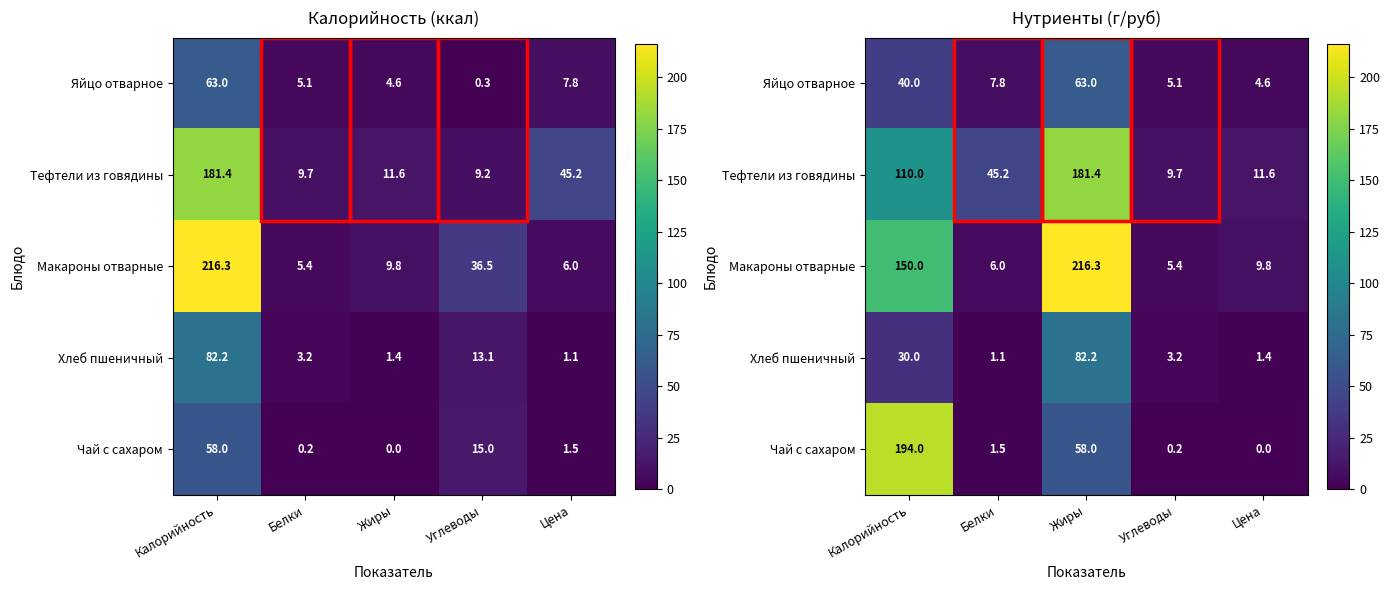

At which label is Хлеб пшеничный closest to 41?

Калорийность